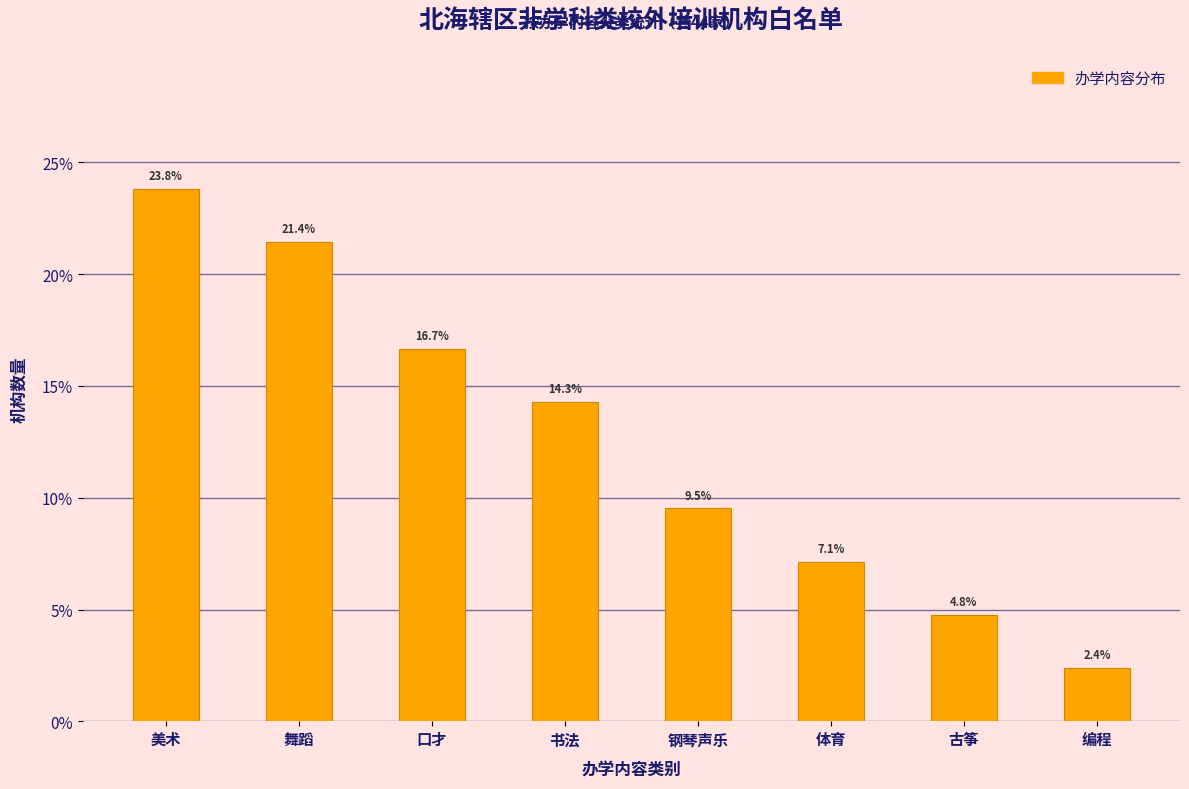

Reading left to right, list all the values displayed in this chart.

美术=23.8	舞蹈=21.4	口才=16.7	书法=14.3	钢琴声乐=9.5	体育=7.1	古筝=4.8	编程=2.4